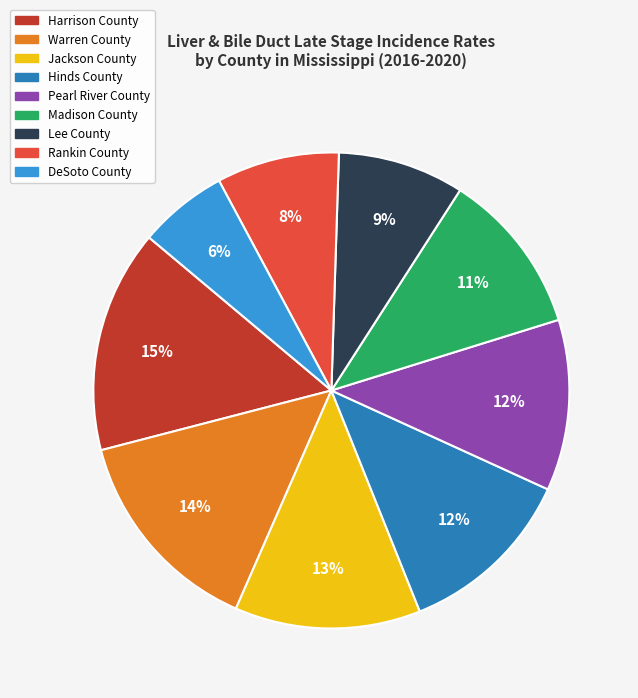

Is there any slice that represents more than half of the pie?

No